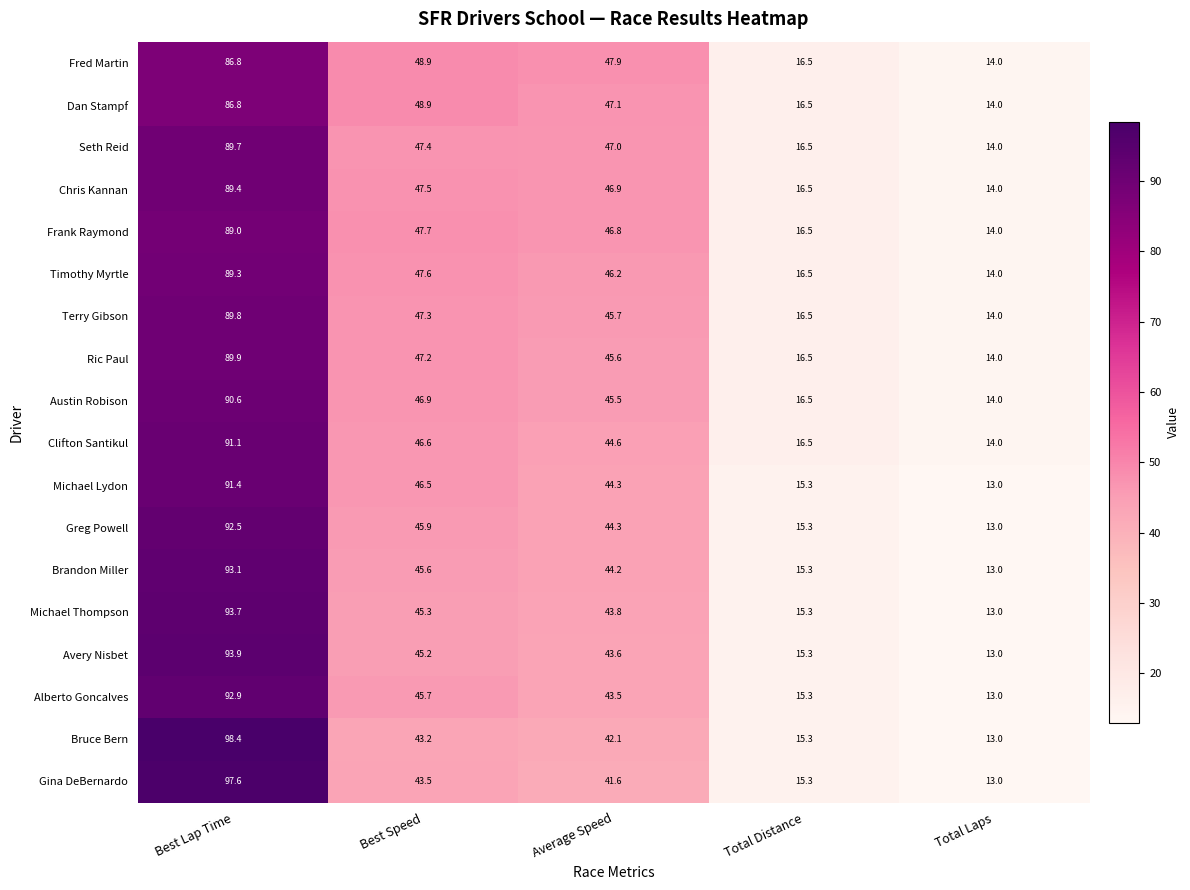

Which series has the largest total across all categories?

Seth Reid